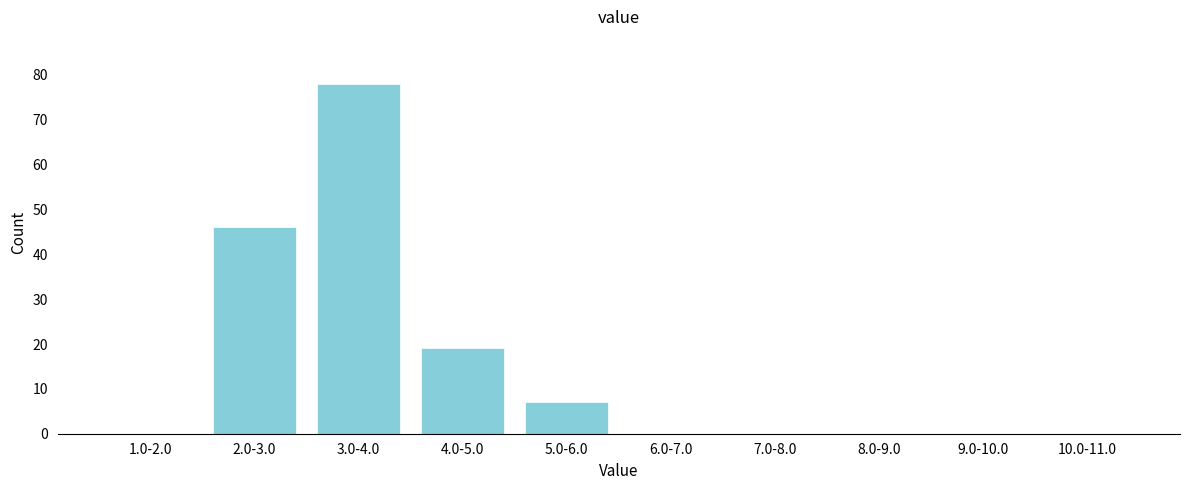

Reading left to right, list all the values displayed in this chart.

1.0-2.0=0	2.0-3.0=46	3.0-4.0=78	4.0-5.0=19	5.0-6.0=7	6.0-7.0=0	7.0-8.0=0	8.0-9.0=0	9.0-10.0=0	10.0-11.0=0